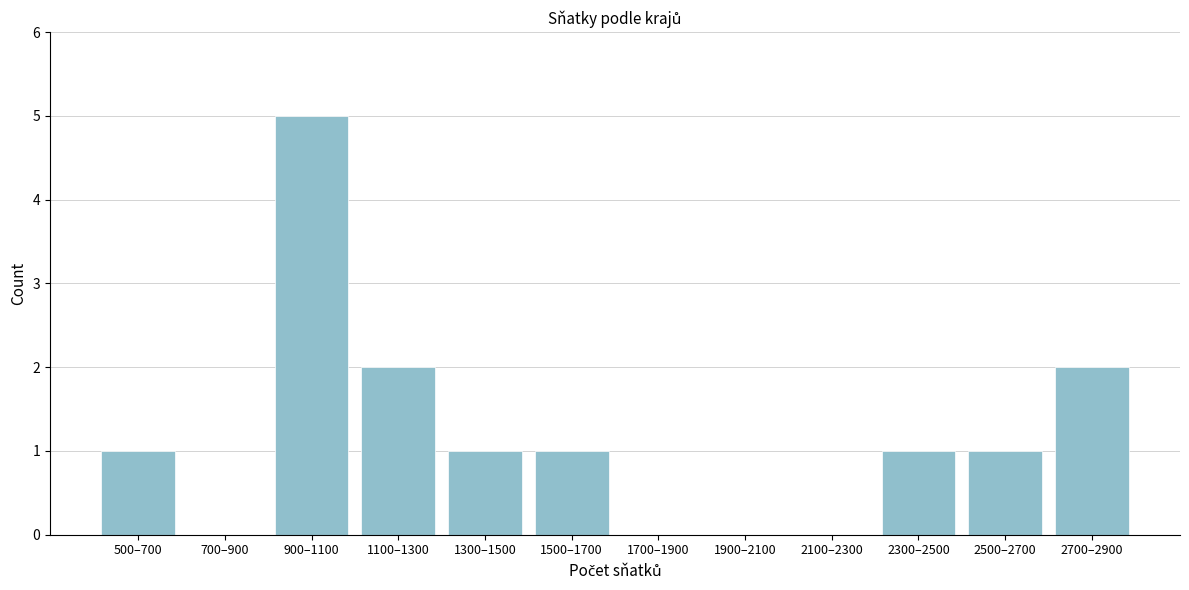

Reading left to right, list all the values displayed in this chart.

500–700=1	700–900=0	900–1100=5	1100–1300=2	1300–1500=1	1500–1700=1	1700–1900=0	1900–2100=0	2100–2300=0	2300–2500=1	2500–2700=1	2700–2900=2